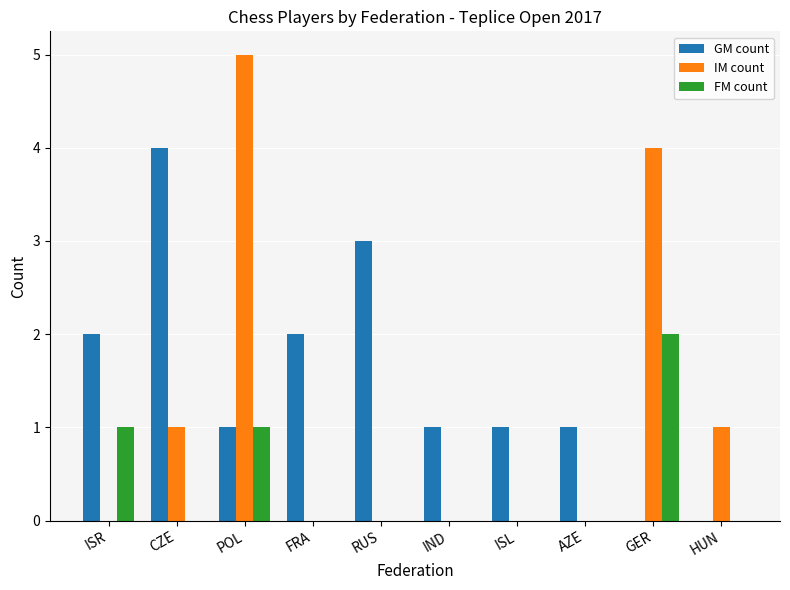

The GM count series shows 2 at HUN. True or false?

False